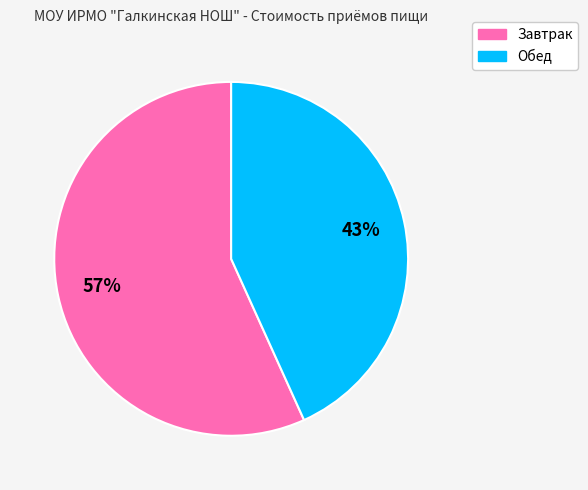

Approximately how many times larger is the value at Обед compared to Завтрак?

0.8